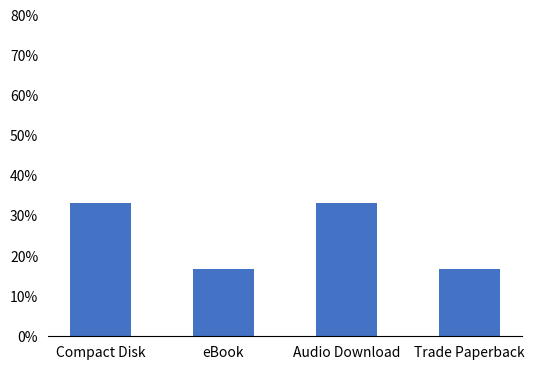

What value does the data have at eBook?

16.7